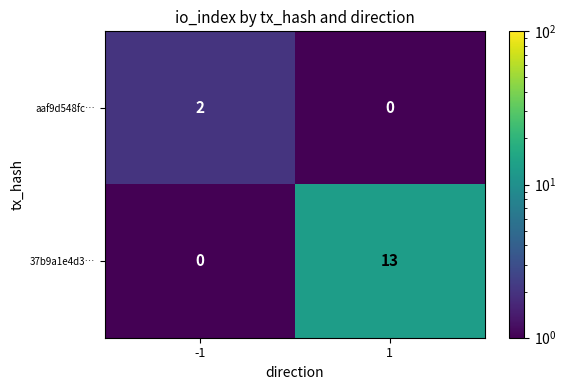

At which category is the sum across all series the highest?

1